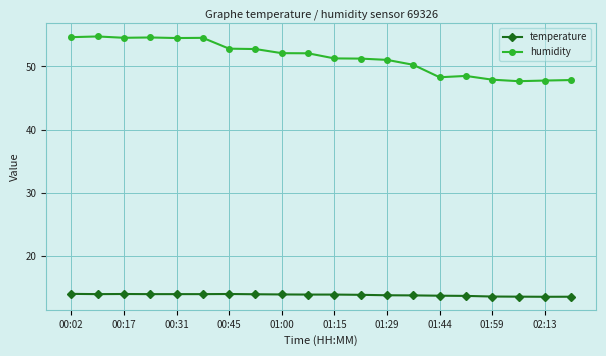

At how many categories does at least one series exceed 47?

20